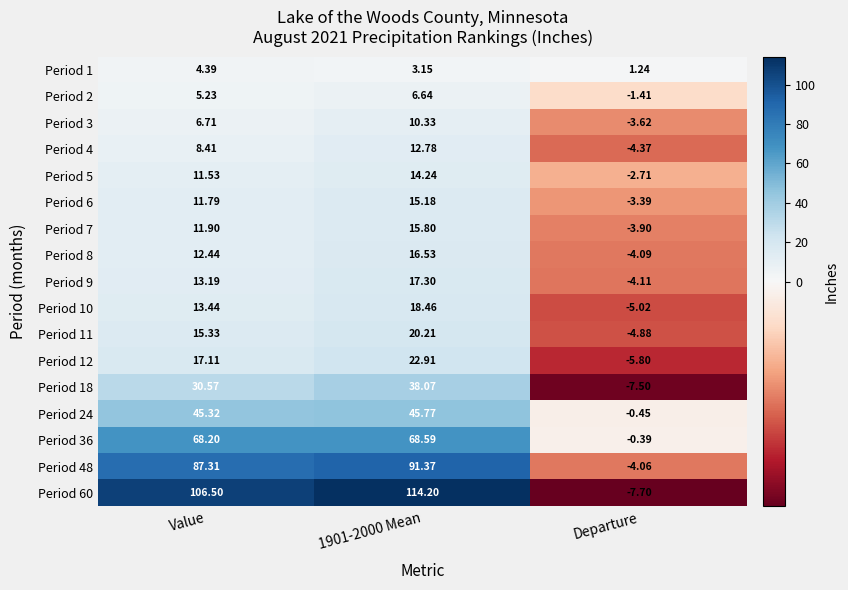

Is the value of Period 18 at 1901-2000 Mean greater than the value of Period 7 at 1901-2000 Mean?

Yes